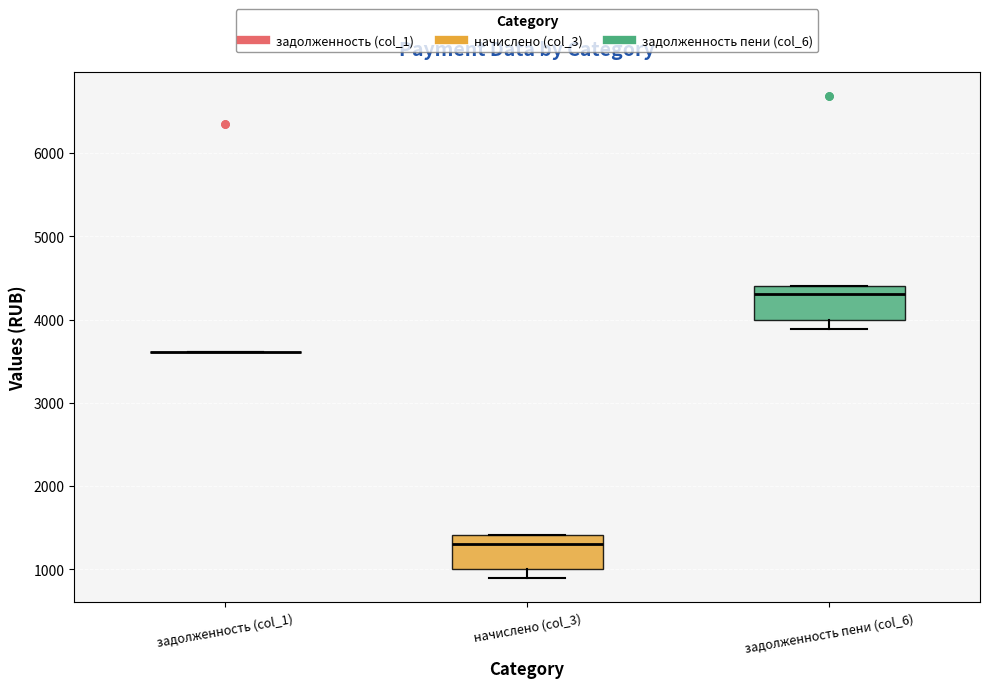

Reading left to right, transcribe this box plot: for each box, give where its median line is, the range the box spans, and where its two whiskers end, as read against the y-axis. The values are not printed on the chart, so give them approximately, as read against the axis.

задолженность (col_1): box collapsed to a line at 3600, whiskers 3600 to 3600
начислено (col_3): median 1300, box 1000 to 1400, whiskers 900 to 1400
задолженность пени (col_6): median 4300, box 4000 to 4400, whiskers 3900 to 4400